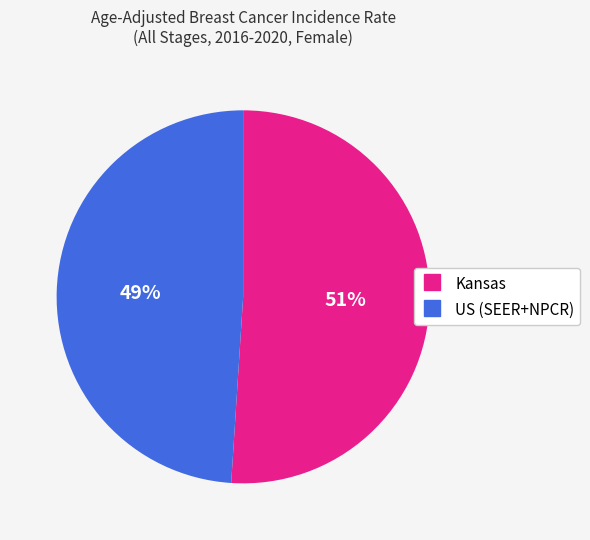

Approximately how many times larger is the value at Kansas compared to US (SEER+NPCR)?

1.0